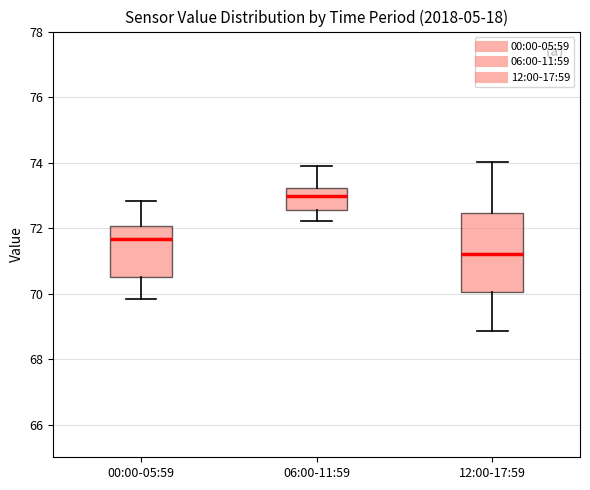

Which box is the tallest, from its lower edge to its upper edge?

12:00-17:59